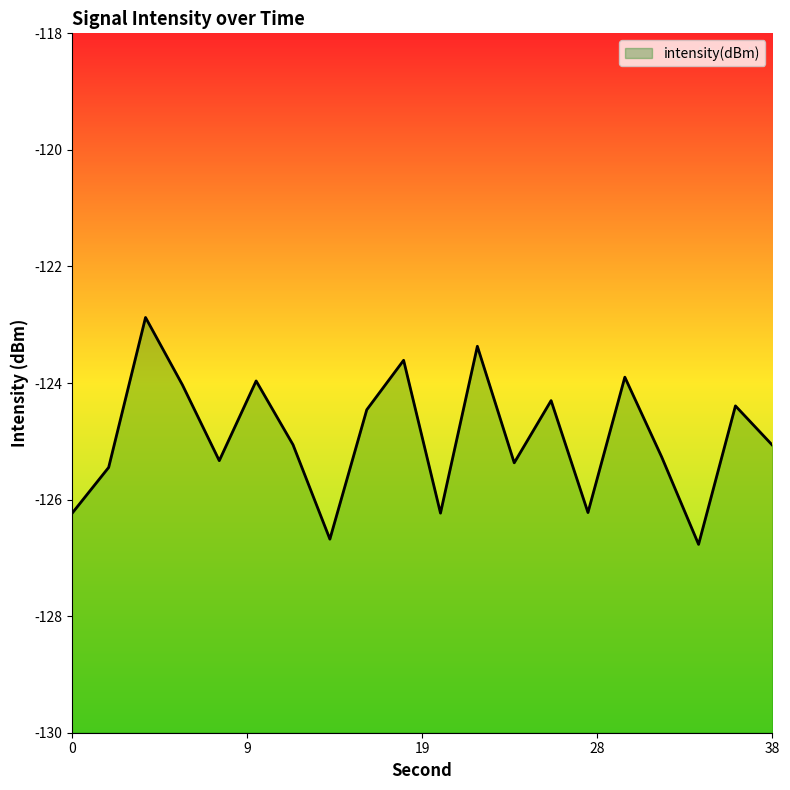

Reading left to right, list all the values displayed in this chart.

-126.2	-125.4	-122.9	-124.0	-125.3	-124.0	-125.1	-126.7	-124.5	-123.6	-126.2	-123.4	-125.4	-124.3	-126.2	-123.9	-125.3	-126.8	-124.4	-125.1